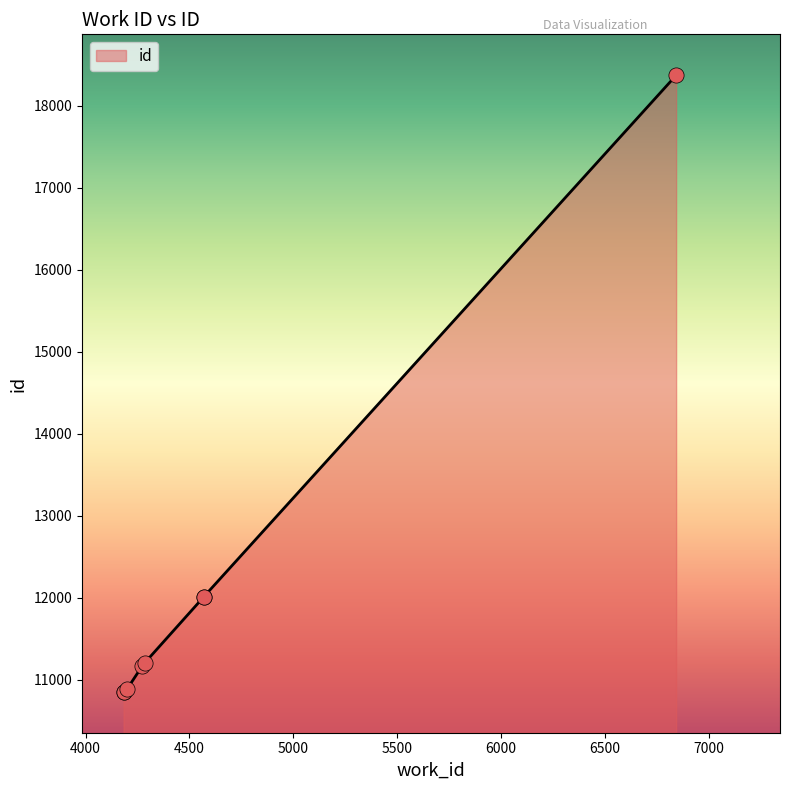

What is the ratio of the value at 6843 to the value at 4570?

1.5